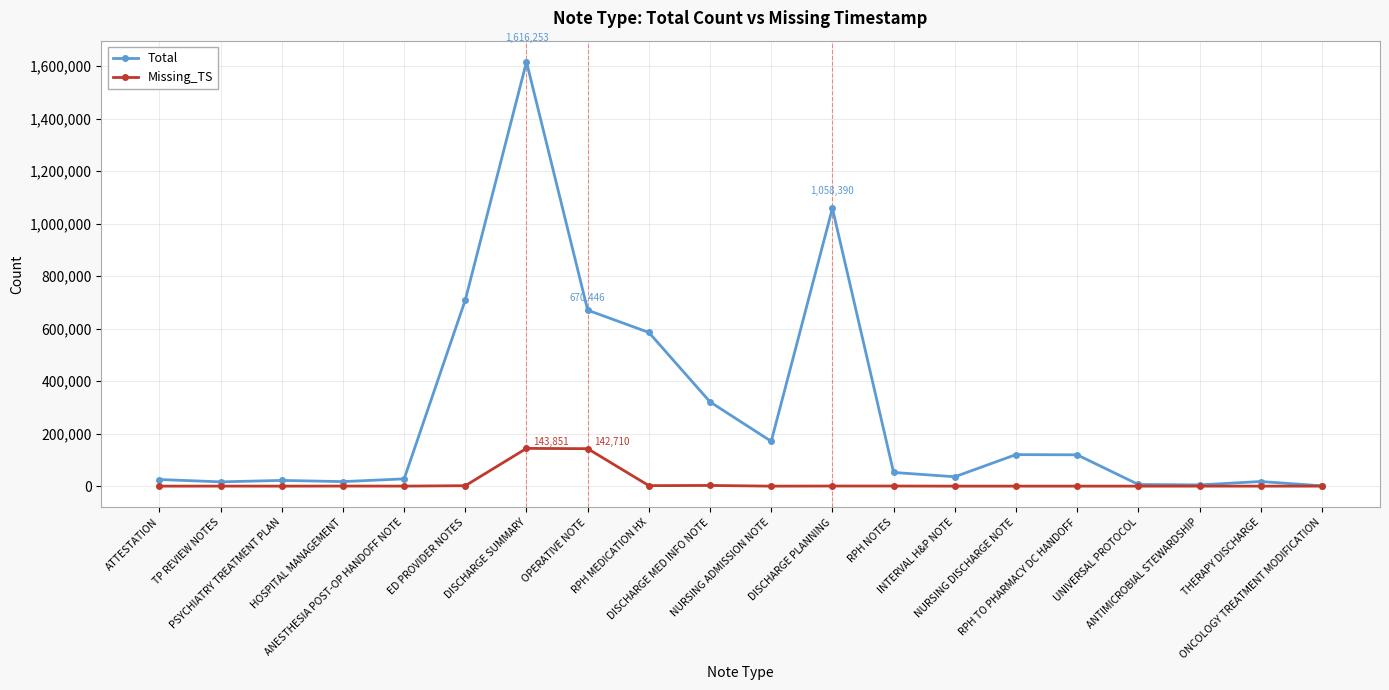

True or false: Total has more than 2 interior local peaks.

True